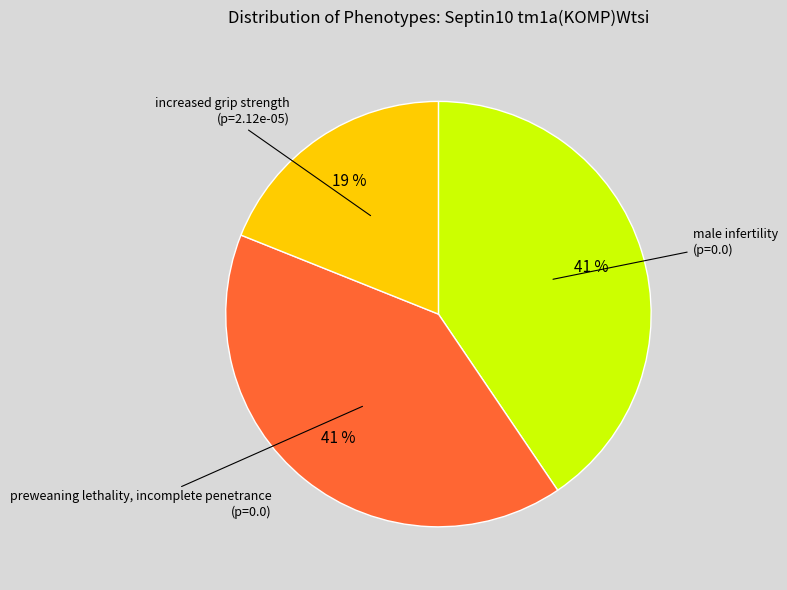

To the nearest percent, what is the difference between the largest and smallest slice percentages?

22%